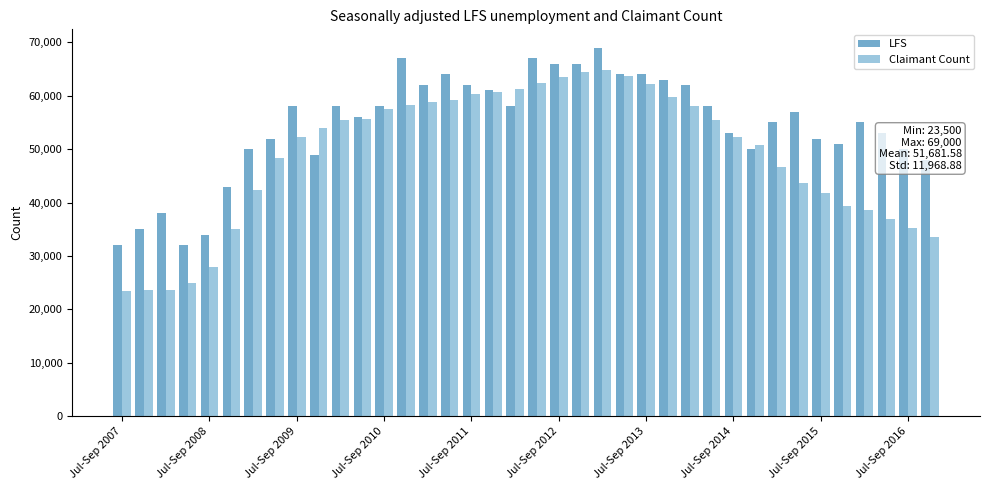

List the series in order of their peak value, highest first.

LFS, Claimant Count